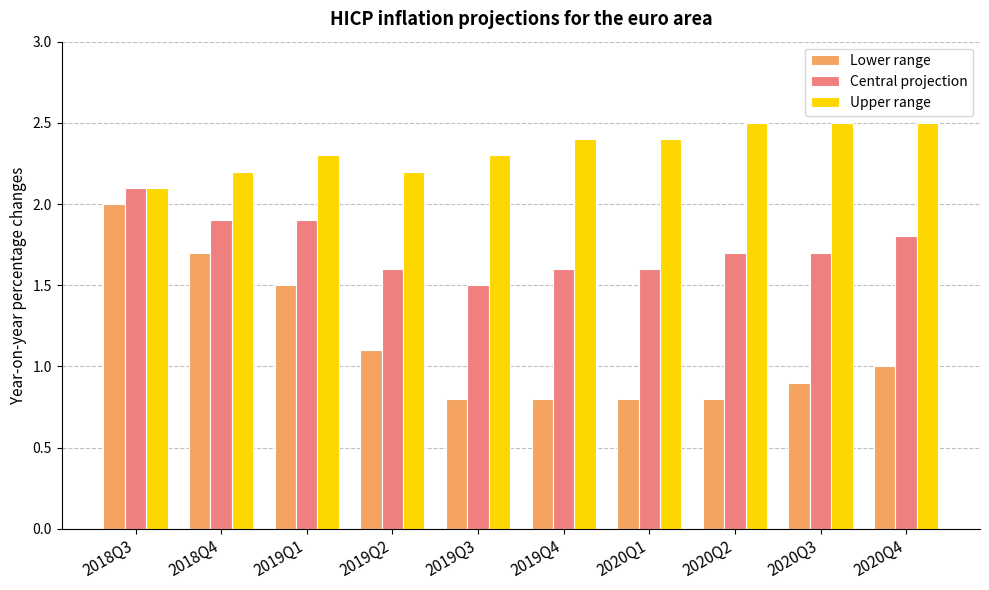

Reading left to right, what are all the values shown in this chart?

Lower range: 2018Q3=2.0	2018Q4=1.7	2019Q1=1.5	2019Q2=1.1	2019Q3=0.8	2019Q4=0.8	2020Q1=0.8	2020Q2=0.8	2020Q3=0.9	2020Q4=1.0
Central projection: 2018Q3=2.1	2018Q4=1.9	2019Q1=1.9	2019Q2=1.6	2019Q3=1.5	2019Q4=1.6	2020Q1=1.6	2020Q2=1.7	2020Q3=1.7	2020Q4=1.8
Upper range: 2018Q3=2.1	2018Q4=2.2	2019Q1=2.3	2019Q2=2.2	2019Q3=2.3	2019Q4=2.4	2020Q1=2.4	2020Q2=2.5	2020Q3=2.5	2020Q4=2.5